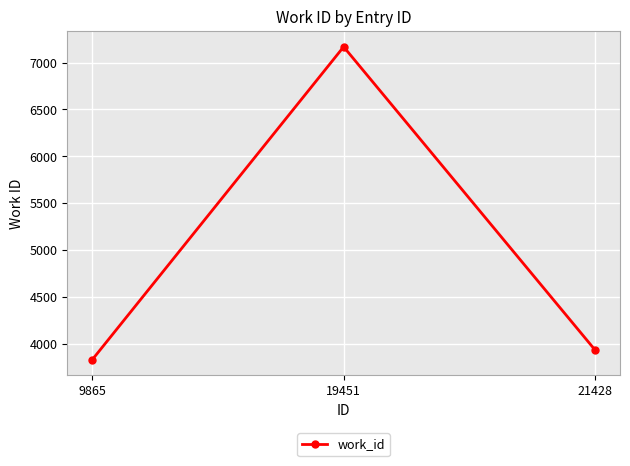

What is the value of the 1st point from the left?

3834